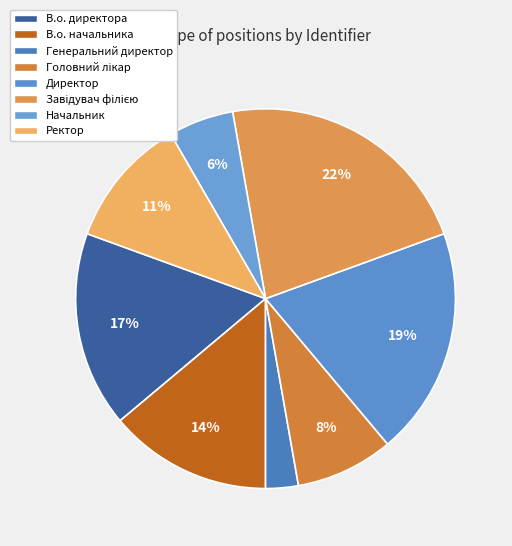

How many slices are in this pie chart?

8